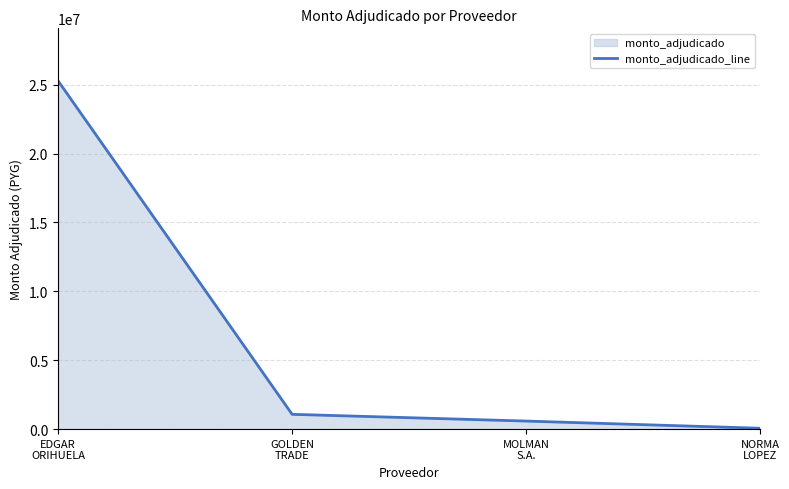

What is the difference between the second highest and minimum values?

1011120